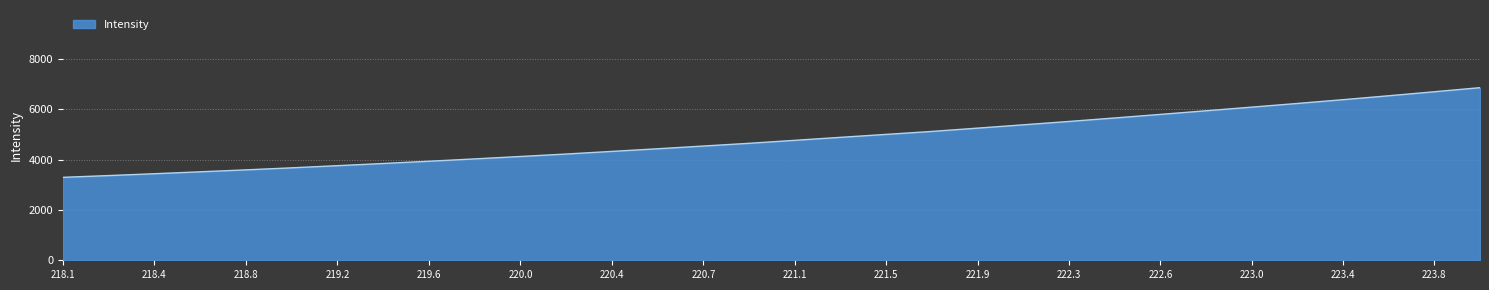

What is the smallest value displayed?

3293.2